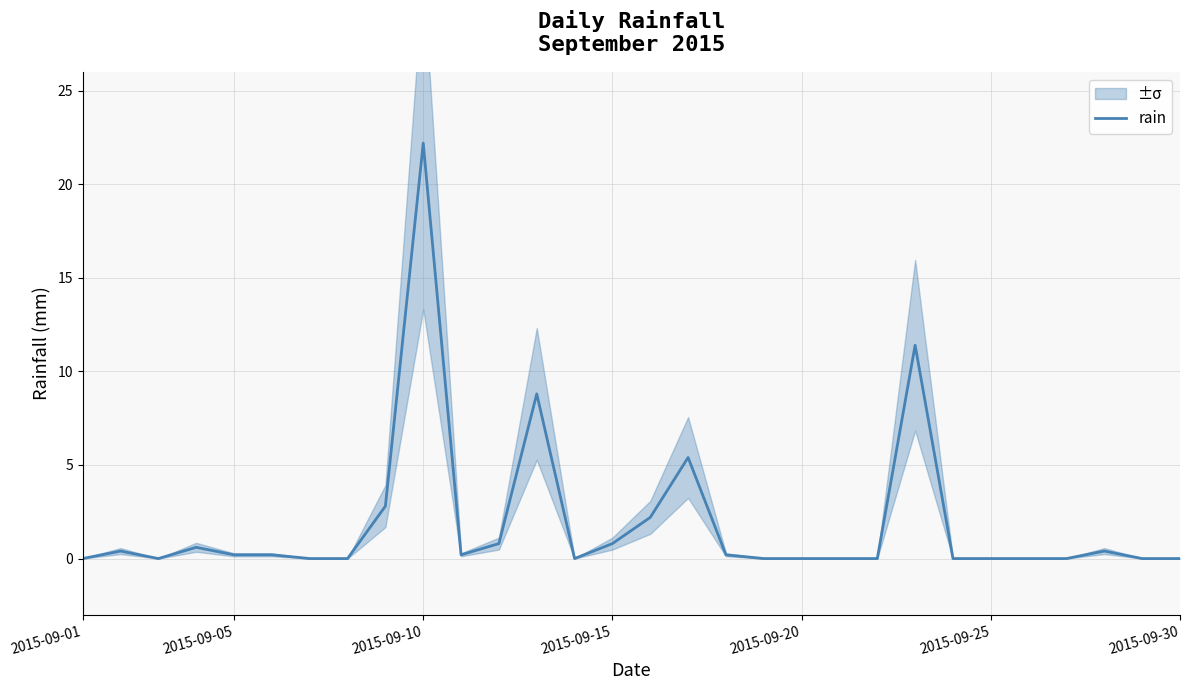

Which has a higher value, 23 or 25?

23